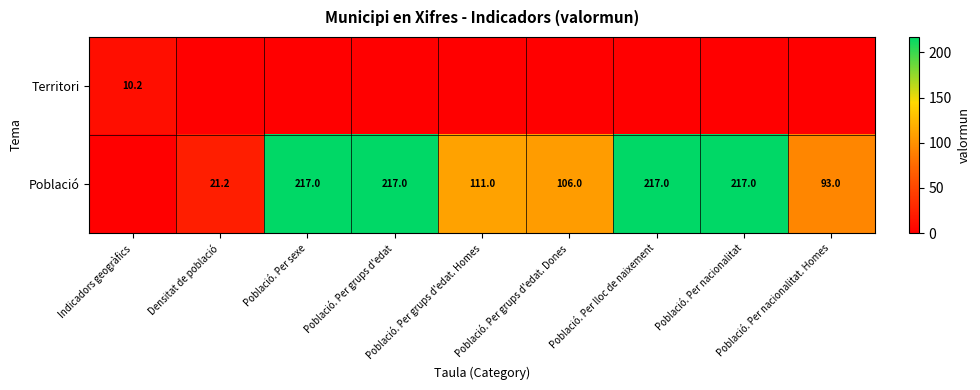

Rank the series by their average value, from highest to lowest.

Població, Territori